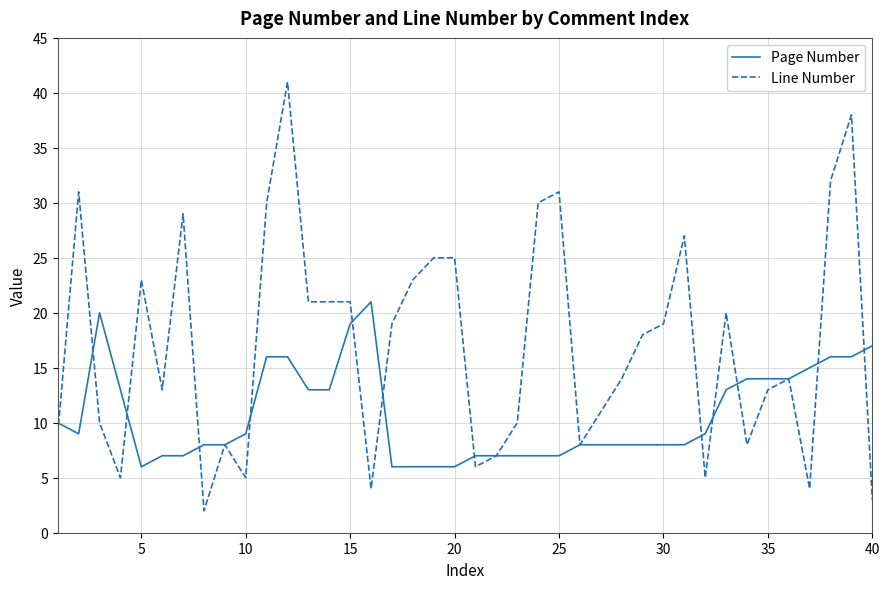

What is the sum of all Line Number values?

683